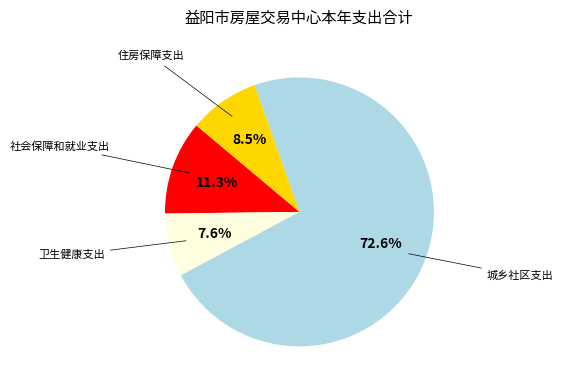

Does any single category account for the majority?

Yes